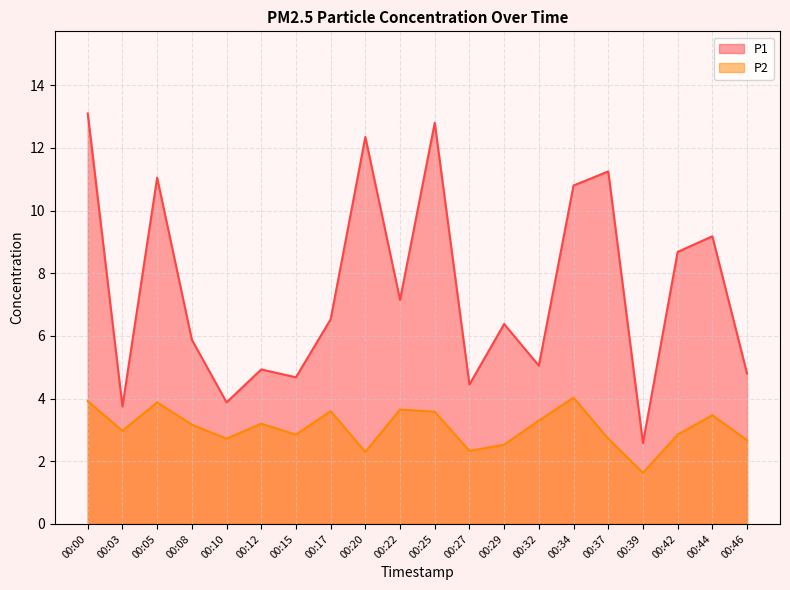

At which label does P2 reach its minimum?

00:39